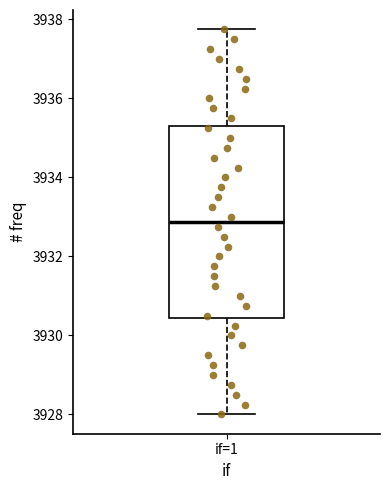

Transcribe this box plot: give where the median line is, the range the box spans, and where the two whiskers end, as read against the y-axis. The values are not printed on the chart, so give them approximately, as read against the axis.

median 3932.8, box 3930.4 to 3935.4, whiskers 3928.0 to 3937.8